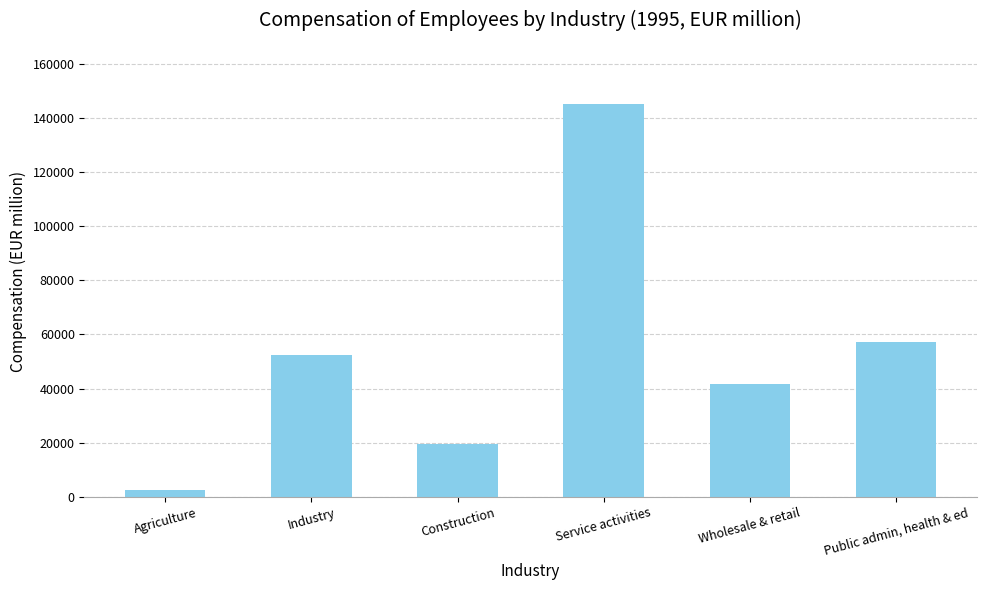

Rank the categories by value from lowest to highest.

Agriculture, Construction, Wholesale & retail, Industry, Public admin, health & ed, Service activities